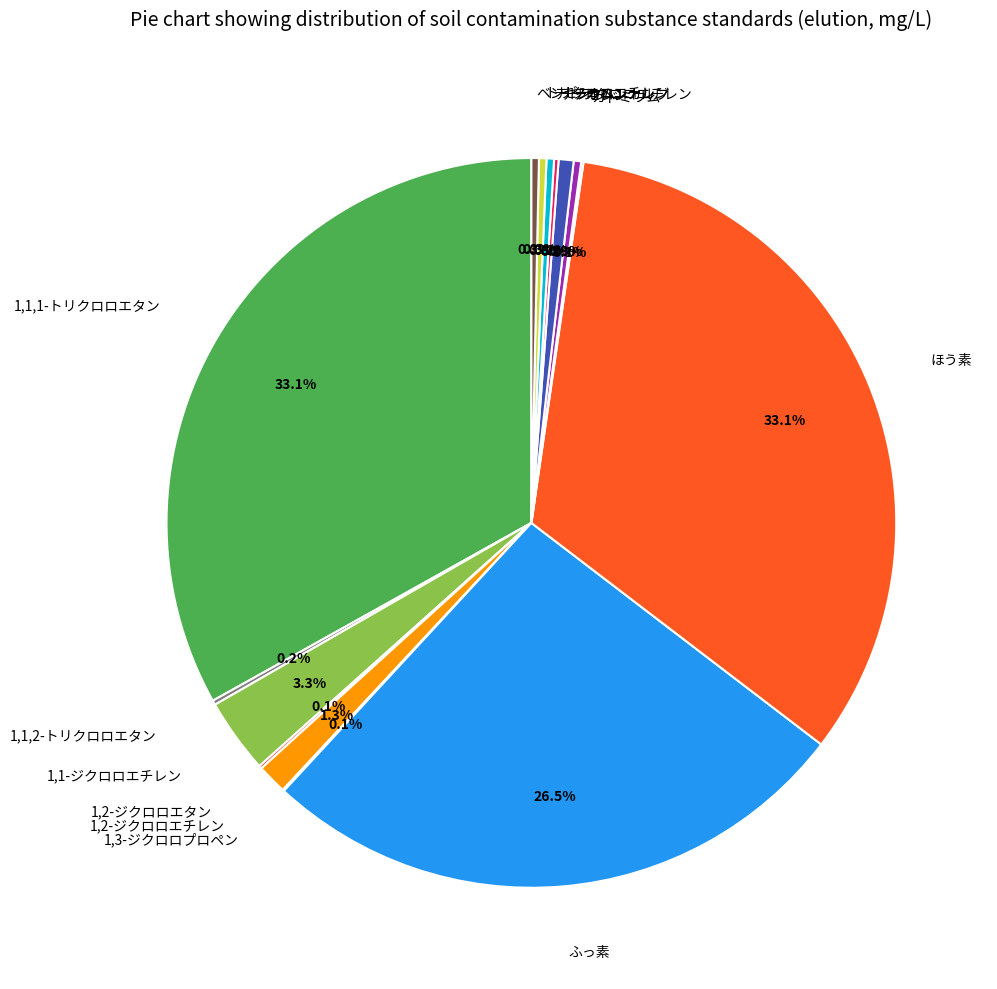

Is there any slice that represents more than half of the pie?

No